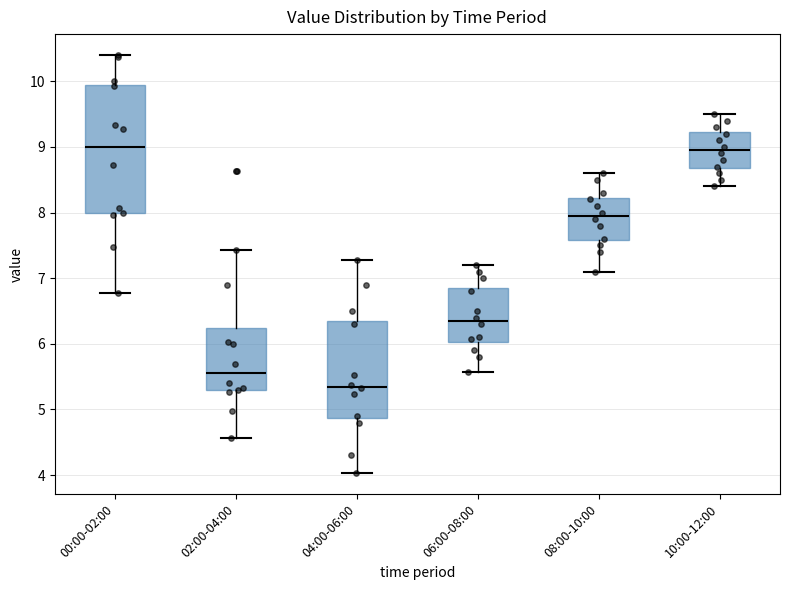

Reading left to right, transcribe this box plot: for each box, give where its median line is, the range the box spans, and where its two whiskers end, as read against the y-axis. The values are not printed on the chart, so give them approximately, as read against the axis.

00:00-02:00: median 9.0, box 8.0 to 9.9, whiskers 6.8 to 10.4
02:00-04:00: median 5.6, box 5.3 to 6.2, whiskers 4.6 to 7.4
04:00-06:00: median 5.4, box 4.9 to 6.4, whiskers 4.0 to 7.3
06:00-08:00: median 6.4, box 6.0 to 6.9, whiskers 5.6 to 7.2
08:00-10:00: median 8.0, box 7.6 to 8.2, whiskers 7.1 to 8.6
10:00-12:00: median 9.0, box 8.7 to 9.2, whiskers 8.4 to 9.5